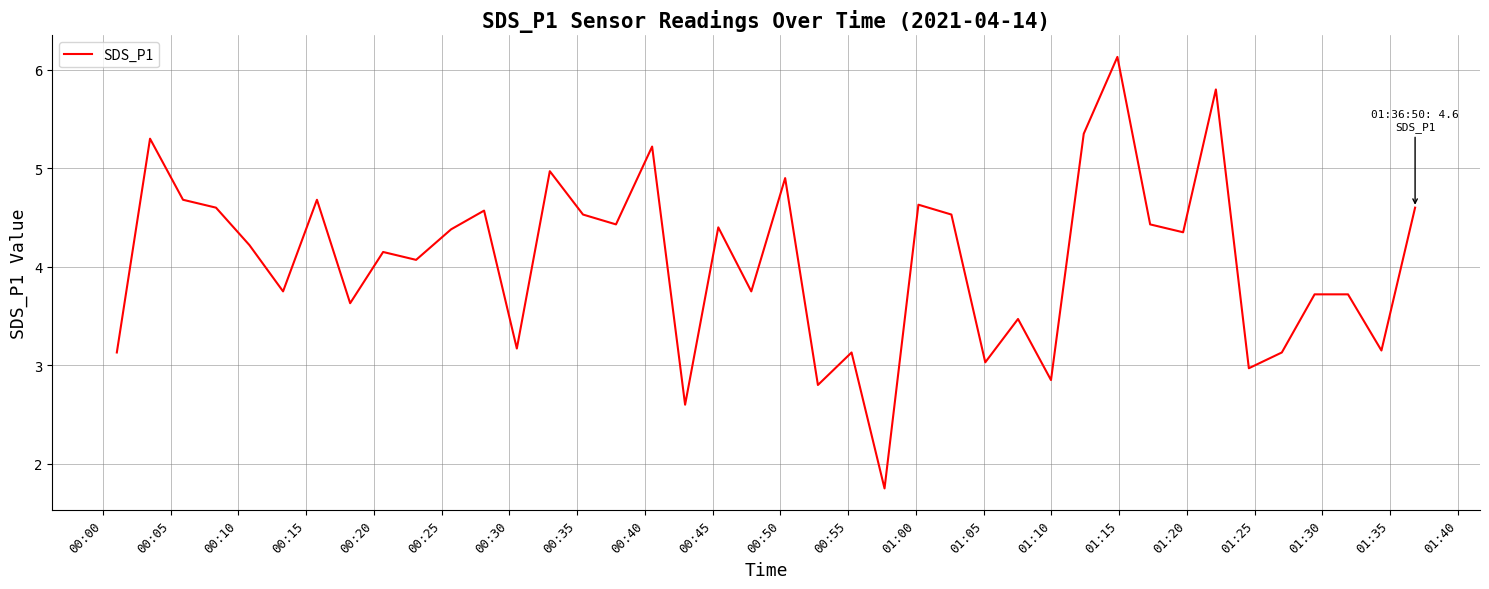

Count the number of data series in this chart.

1